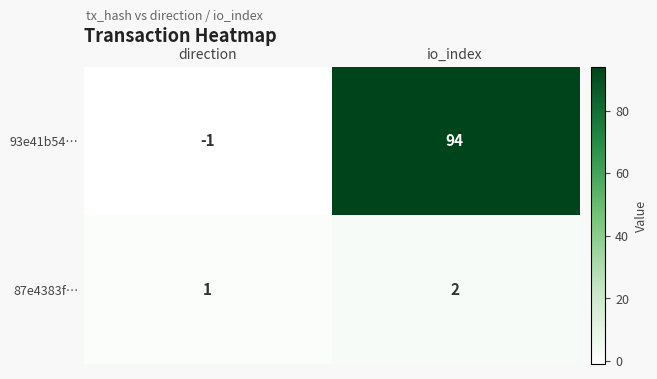

Count the number of categories in the chart.

2